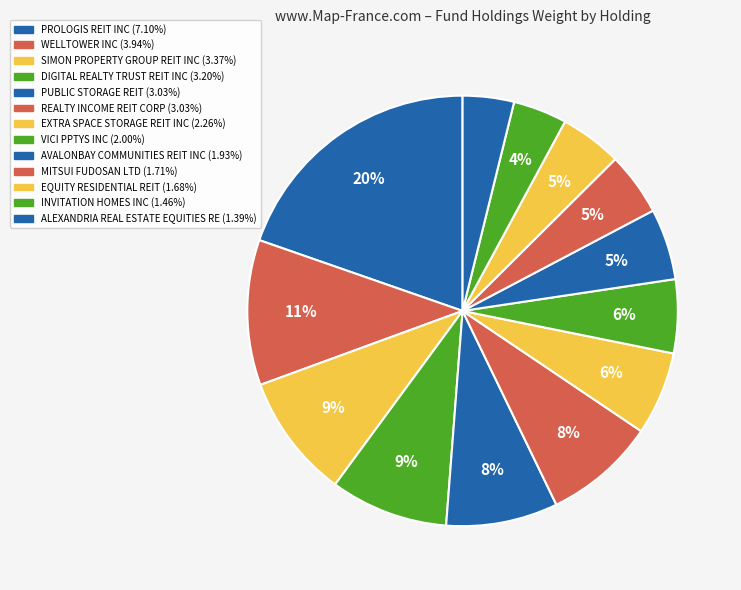

What is the ratio of the value at WELLTOWER INC to the value at PROLOGIS REIT INC?

0.6